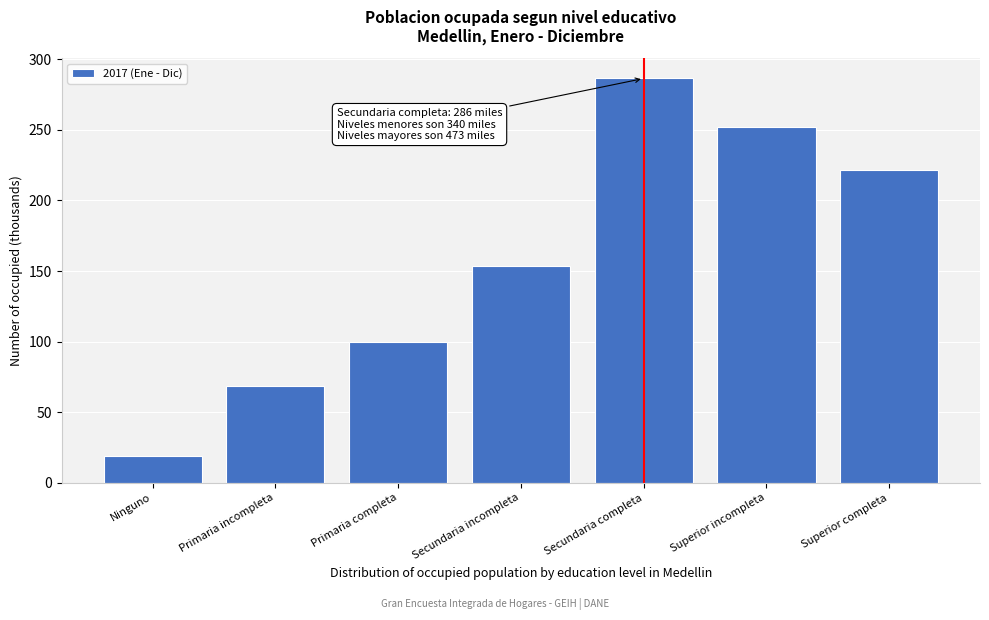

Reading left to right, what are all the values shown in this chart?

Ninguno=18.9	Primaria incompleta=68.3	Primaria completa=99.7	Secundaria incompleta=153.5	Secundaria completa=286.4	Superior incompleta=252.0	Superior completa=221.2